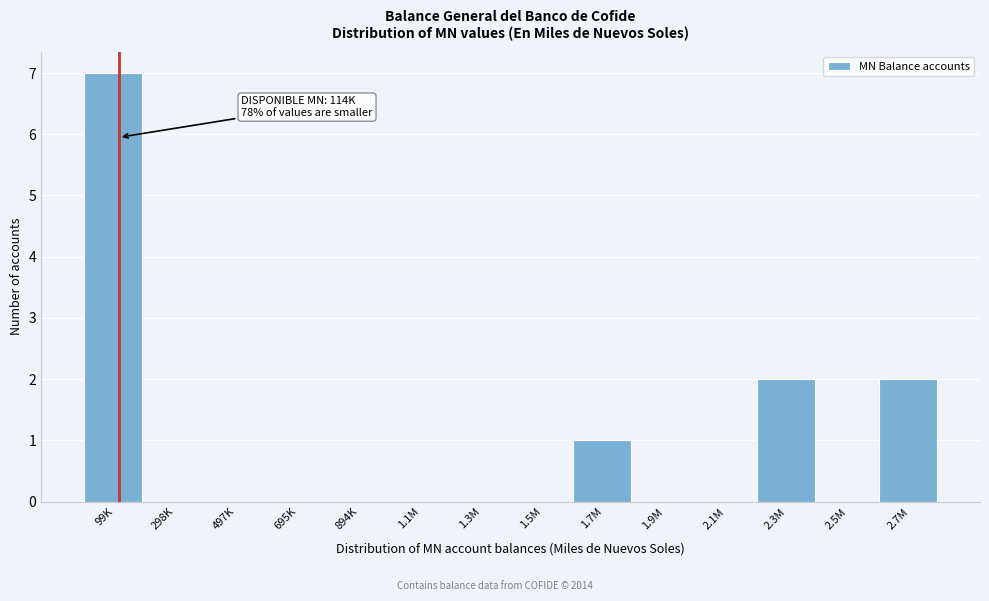

Reading right to left, extract all data points from this chart.

2.7M=2	2.5M=0	2.3M=2	2.1M=0	1.9M=0	1.7M=1	1.5M=0	1.3M=0	1.1M=0	894K=0	695K=0	497K=0	298K=0	99K=7